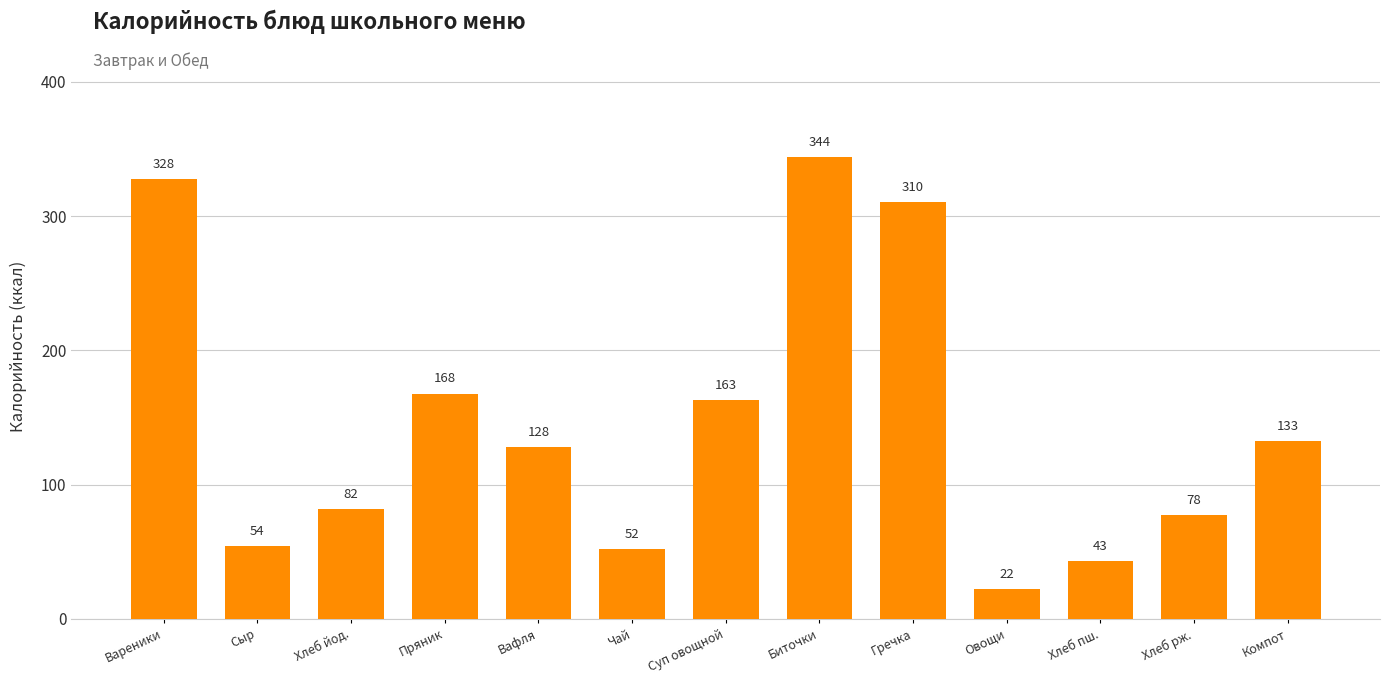

At which label does the data first exceed 127?

Вареники